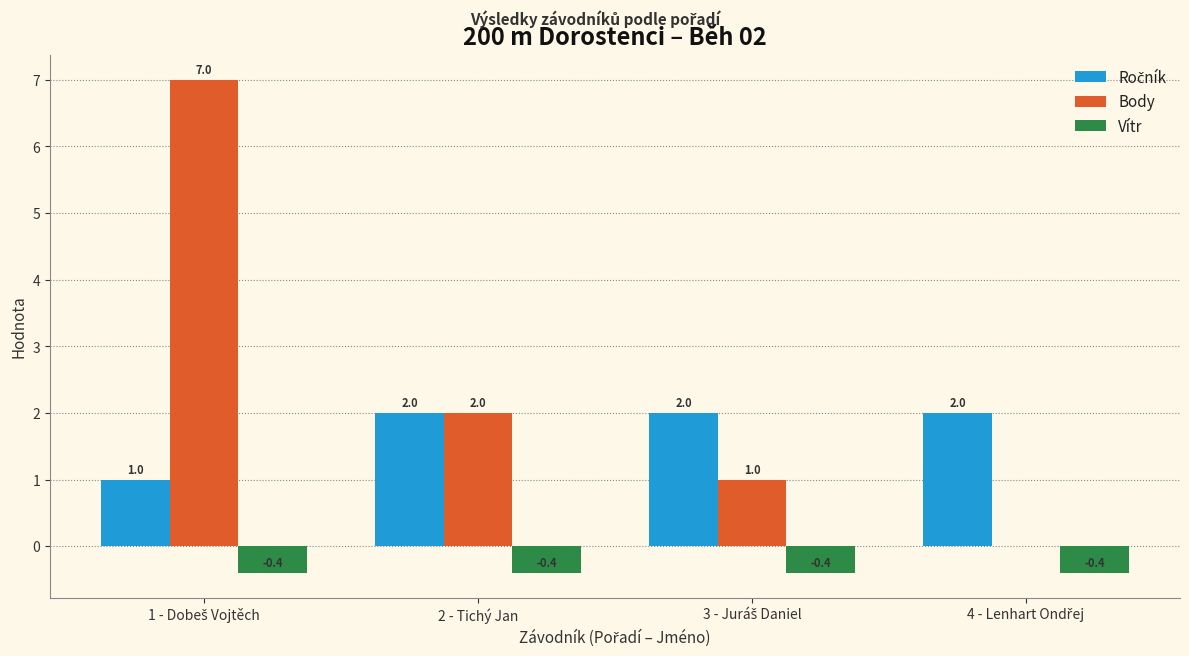

Which series has the largest total across all categories?

Body